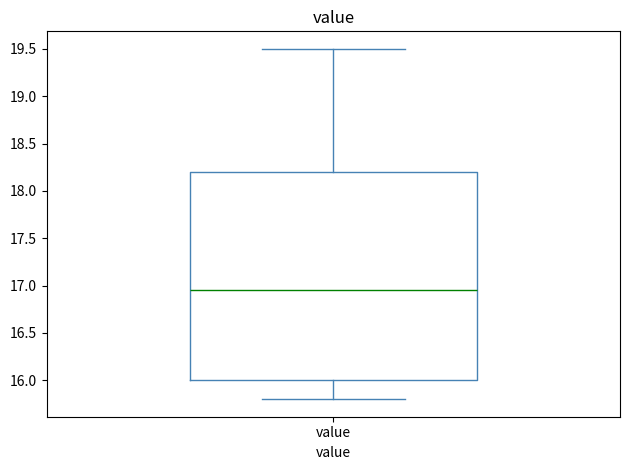

Where is the upper edge of the box for value on the y-axis? The values are not printed on the chart, so give them approximately, as read against the axis.

18.20